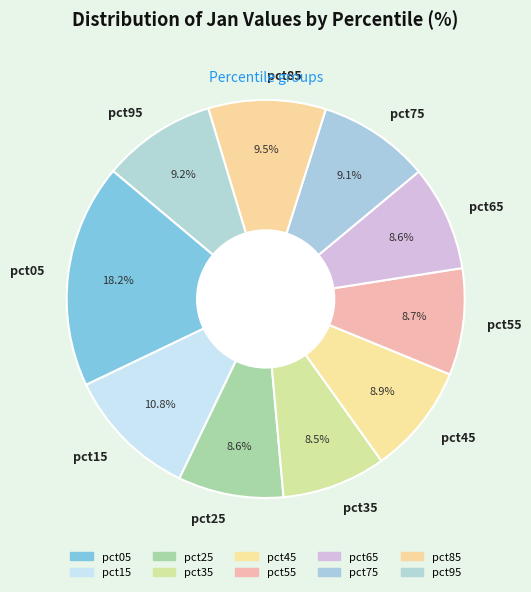

To the nearest percent, what is the combined percentage of pct25 and pct95?

18%